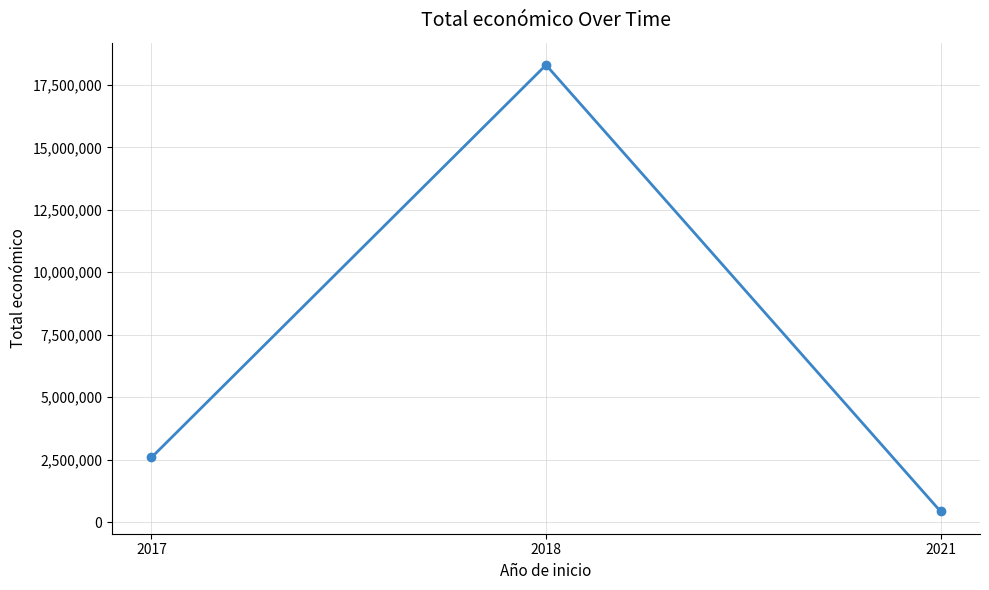

What is the maximum value shown in the chart?

18295540